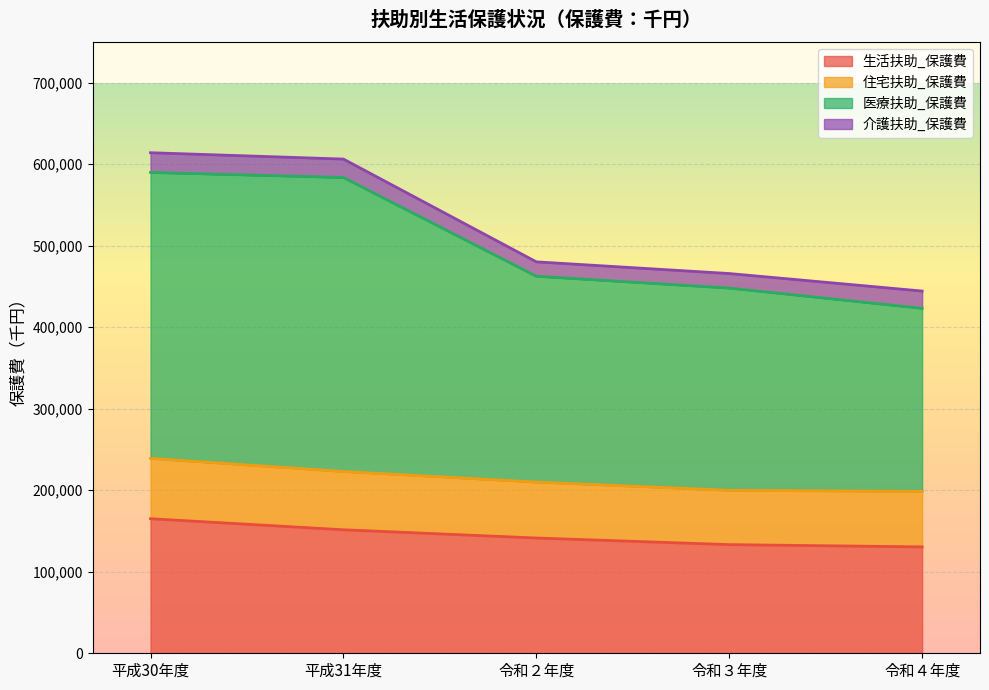

What is the total value across all series at 平成30年度?

614188